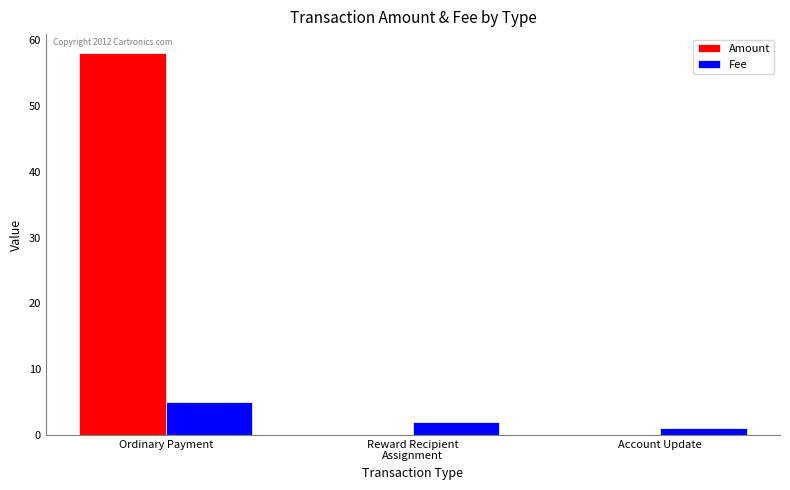

Count the Fee values in the range 1 to 5.

3